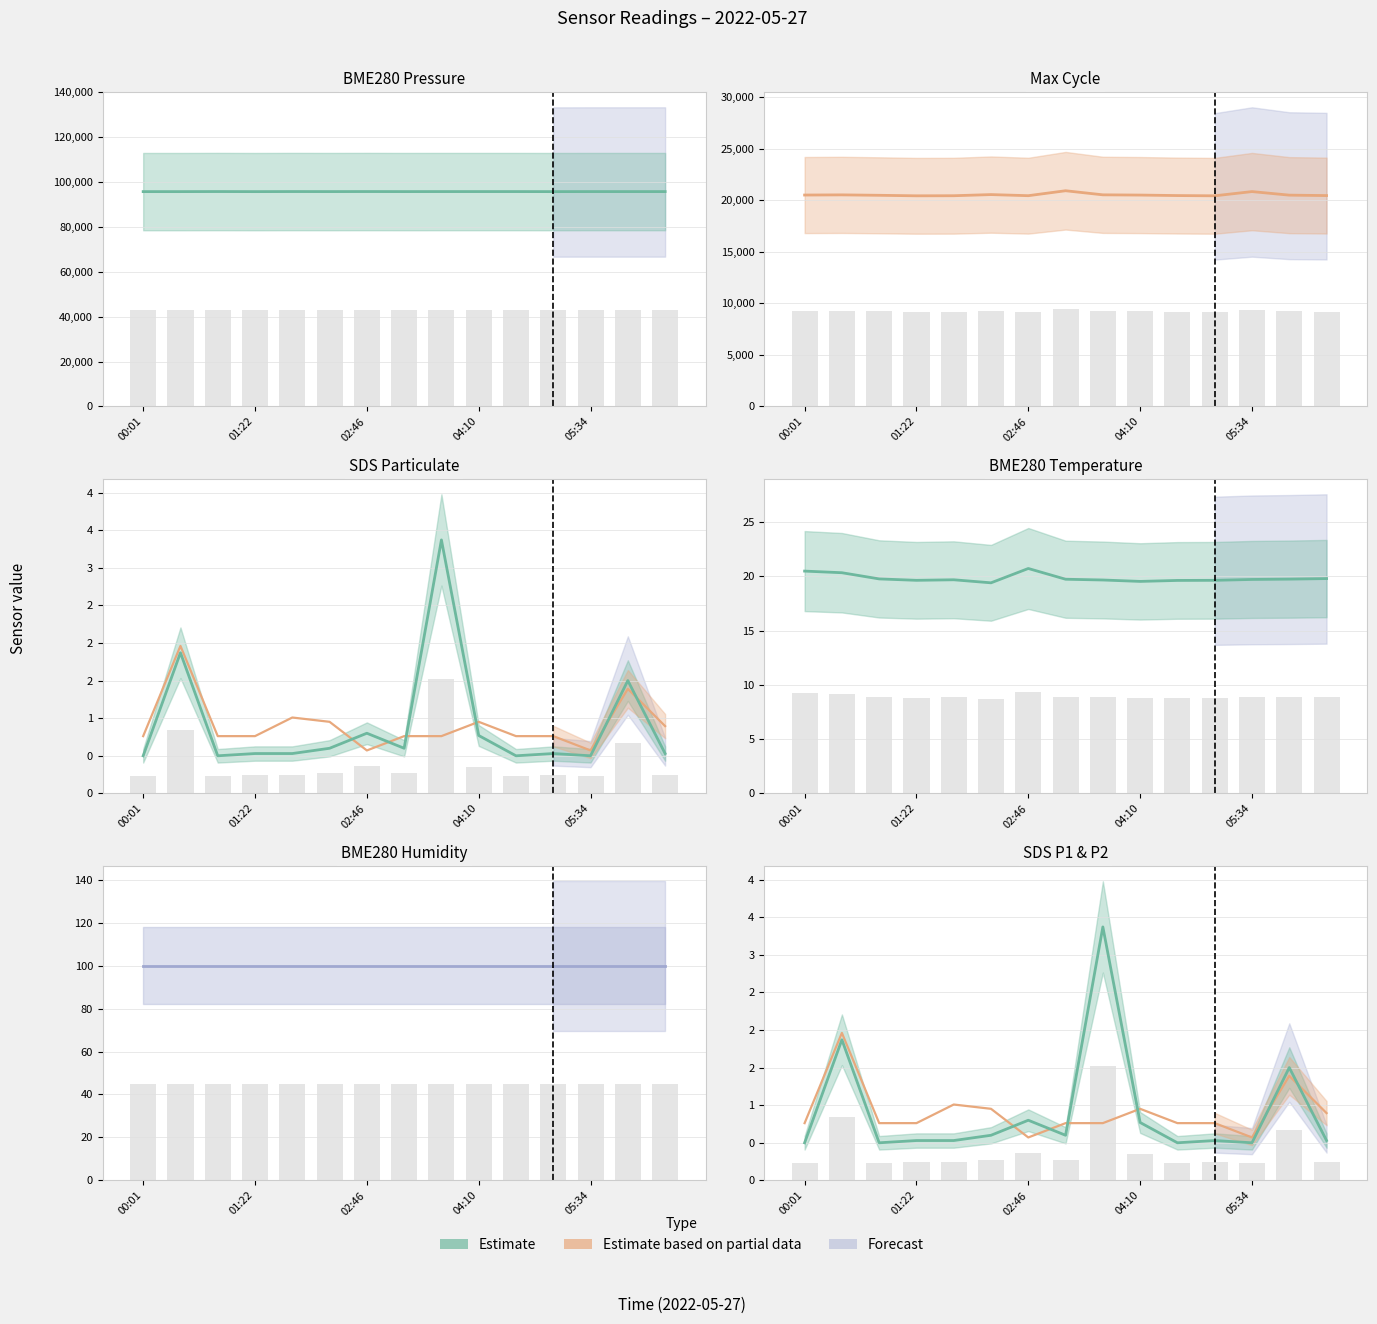

What is the highest value of the SDS_P1 series?

3.4